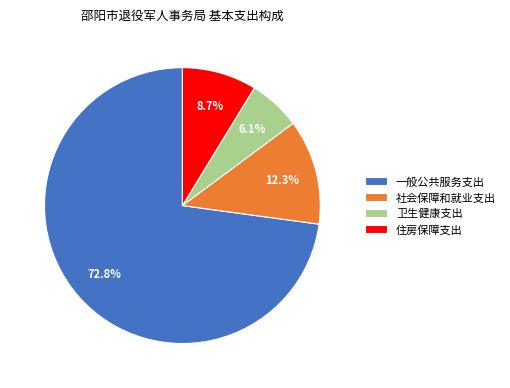

Which has a higher value, 一般公共服务支出 or 住房保障支出?

一般公共服务支出